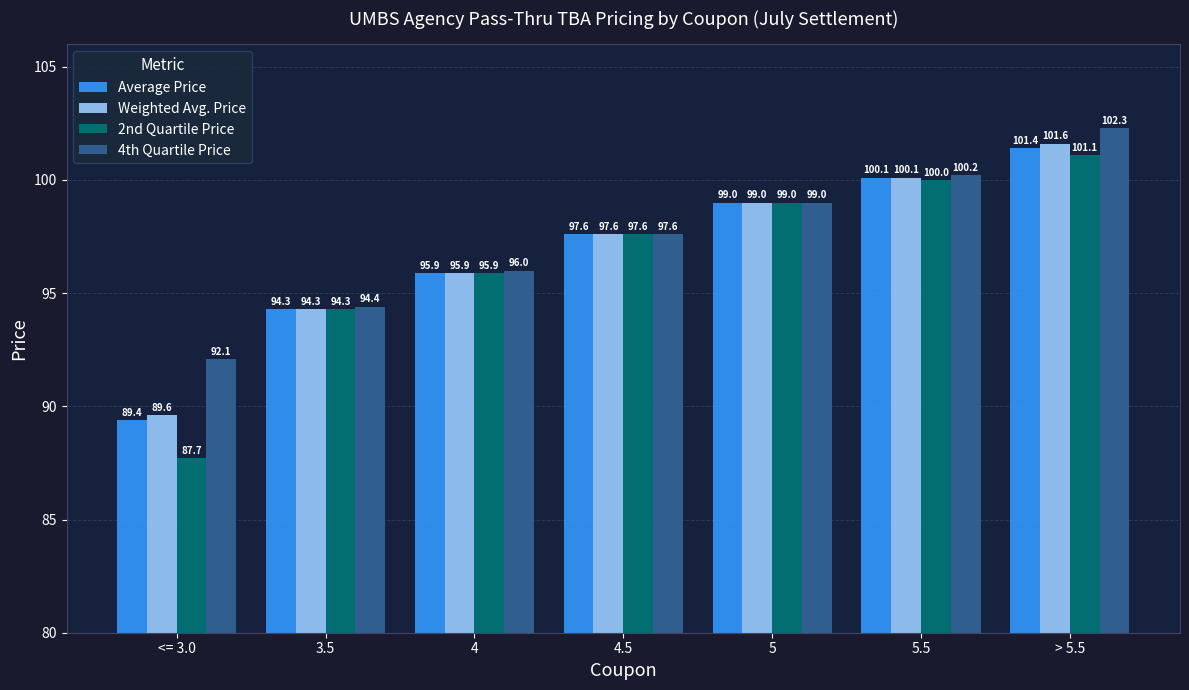

What is the minimum value shown in the chart?

87.7